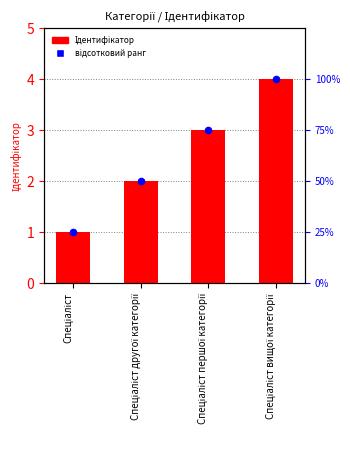

Which series has the largest total across all categories?

відсотковий ранг